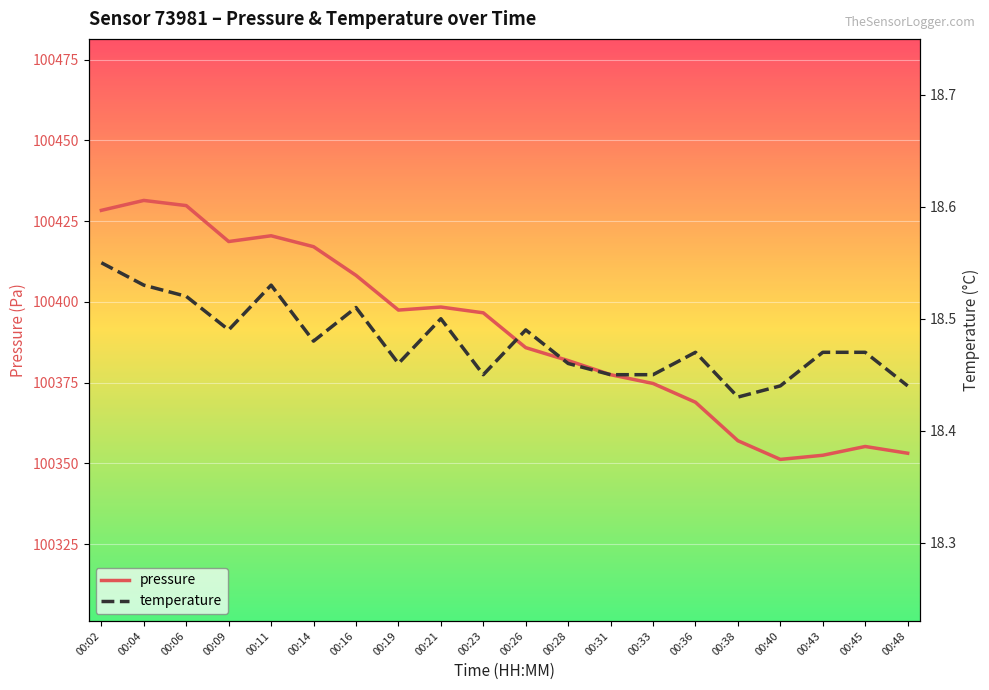

Between 00:16 and 00:23, which series saw the biggest shift?

pressure